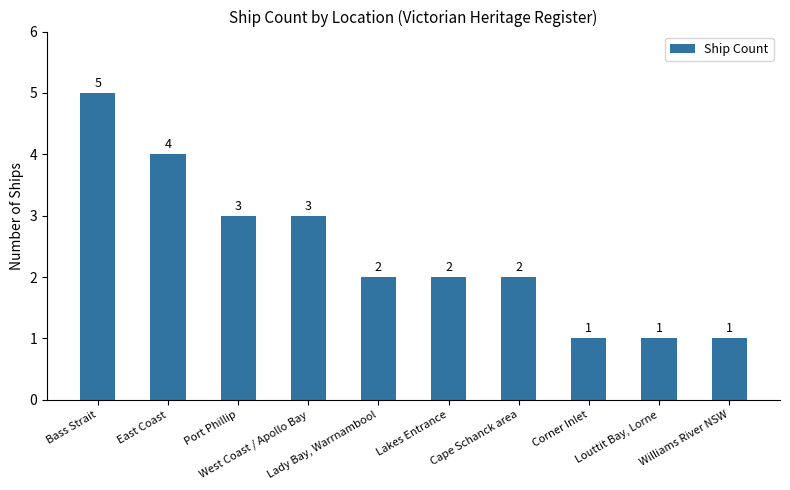

What is the difference between the values at Cape Schanck area and Corner Inlet?

1